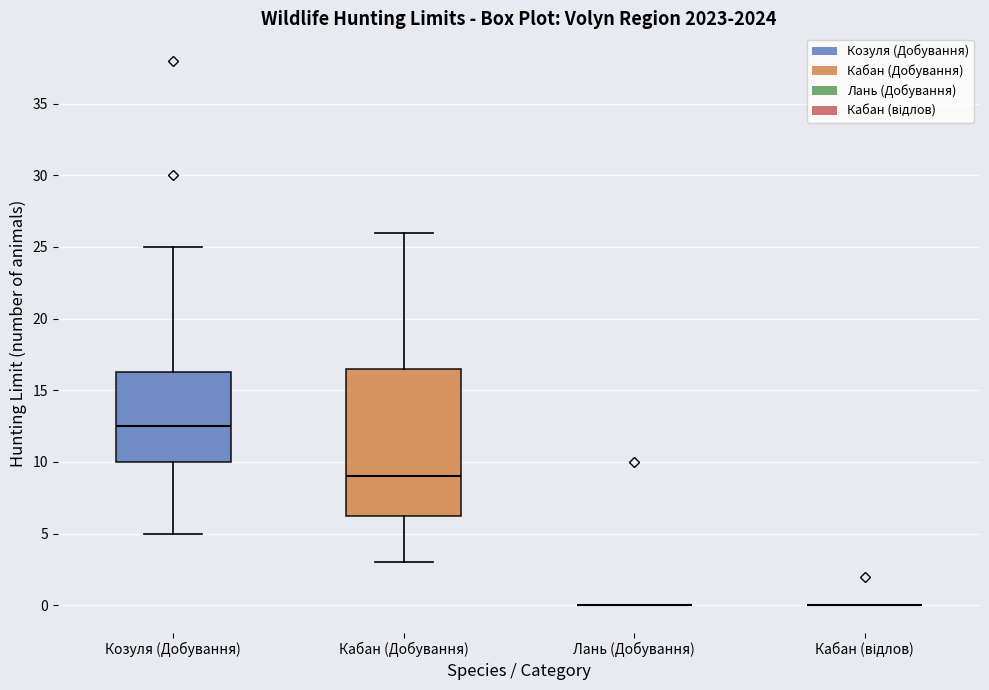

Which box is the tallest, from its lower edge to its upper edge?

Кабан (Добування)